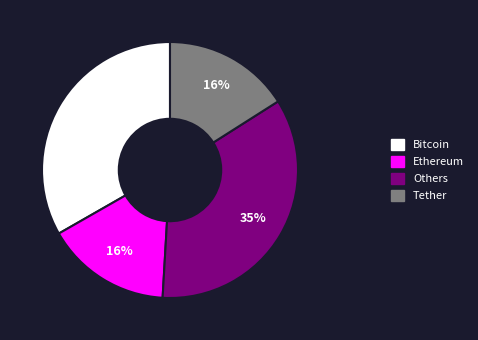

Is there any slice that represents more than half of the pie?

No